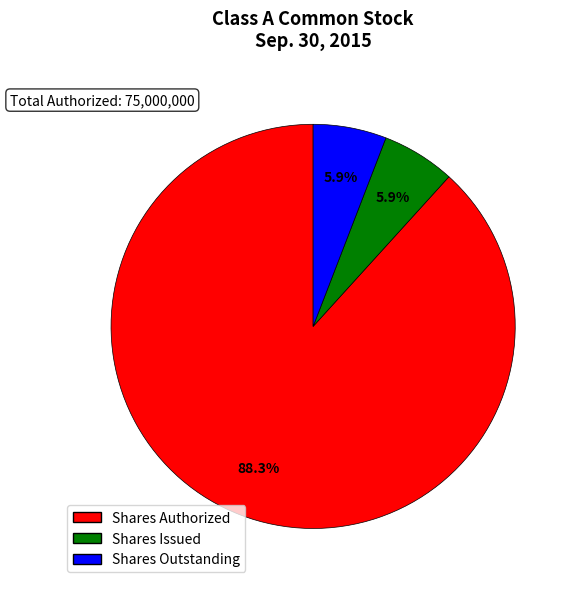

What is the majority slice?

Shares Authorized